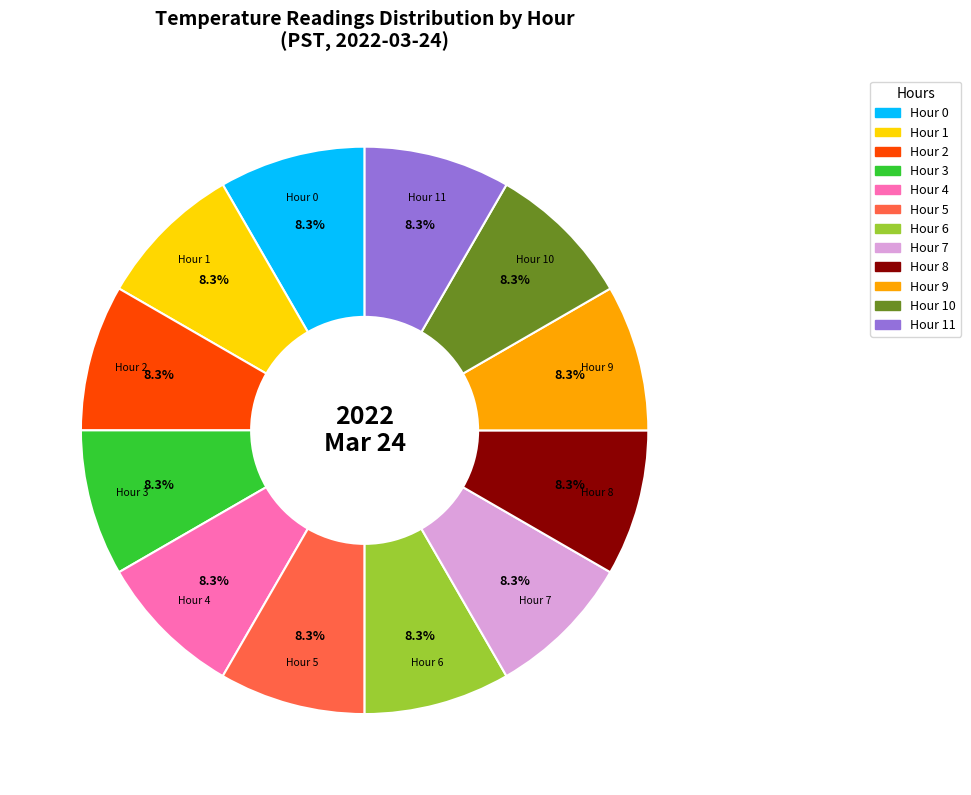

To the nearest percent, what is the difference between the largest and smallest slice percentages?

0%